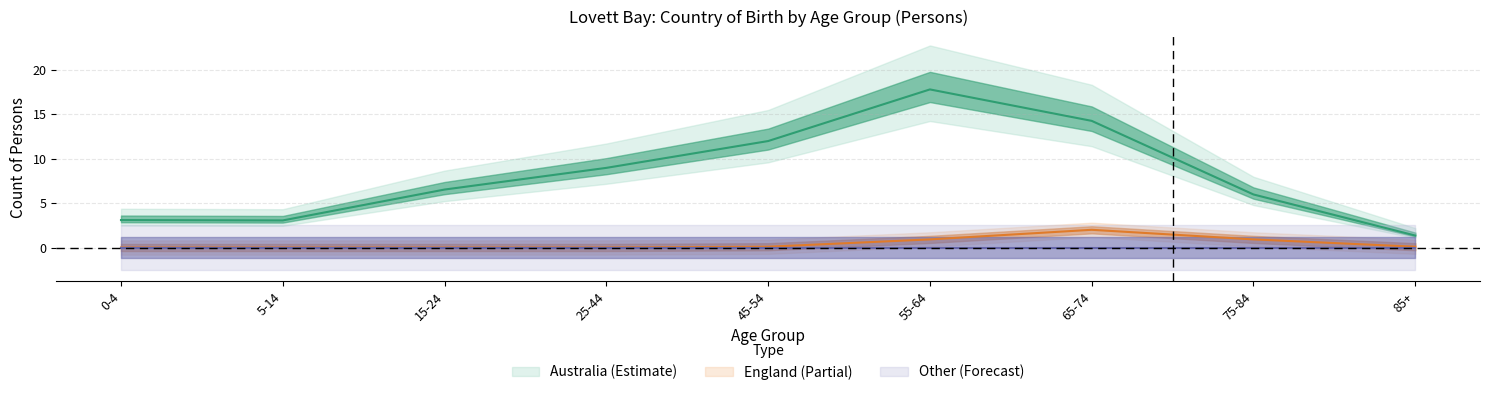

At which category is the sum across all series the highest?

55-64